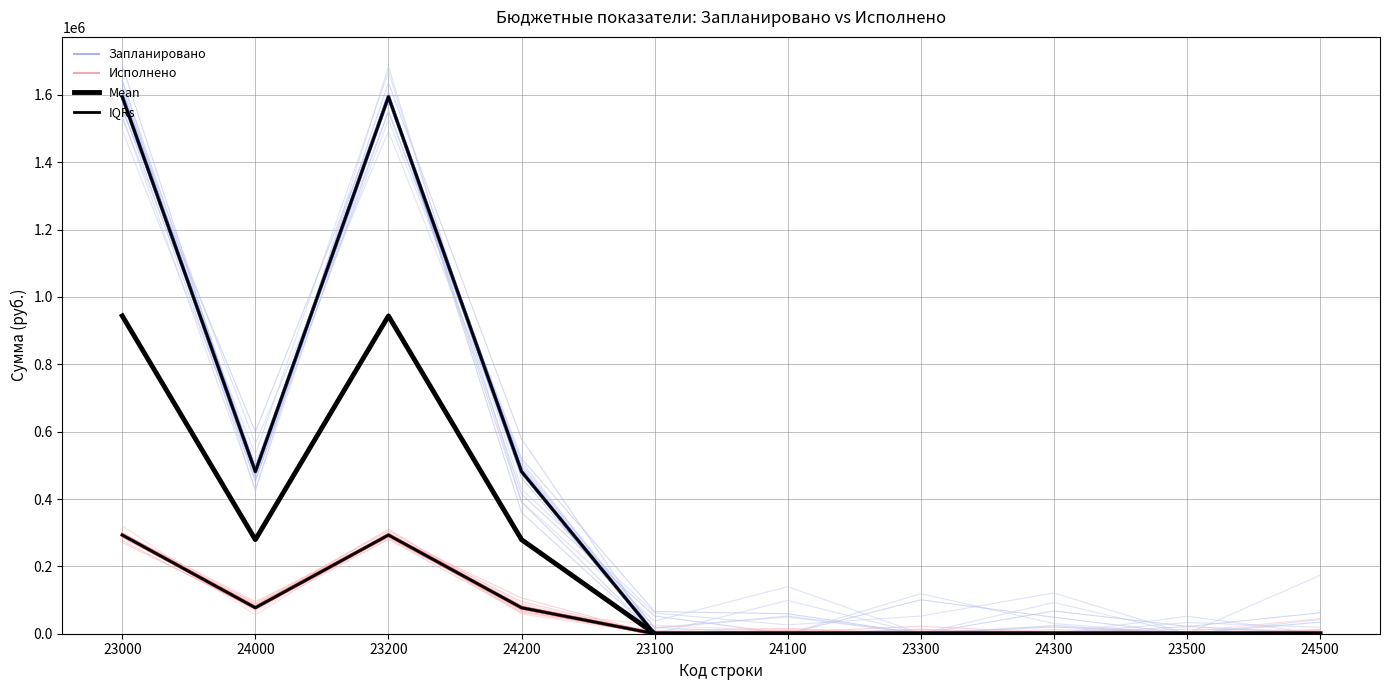

What is the label of the 7th point from the right?

24200